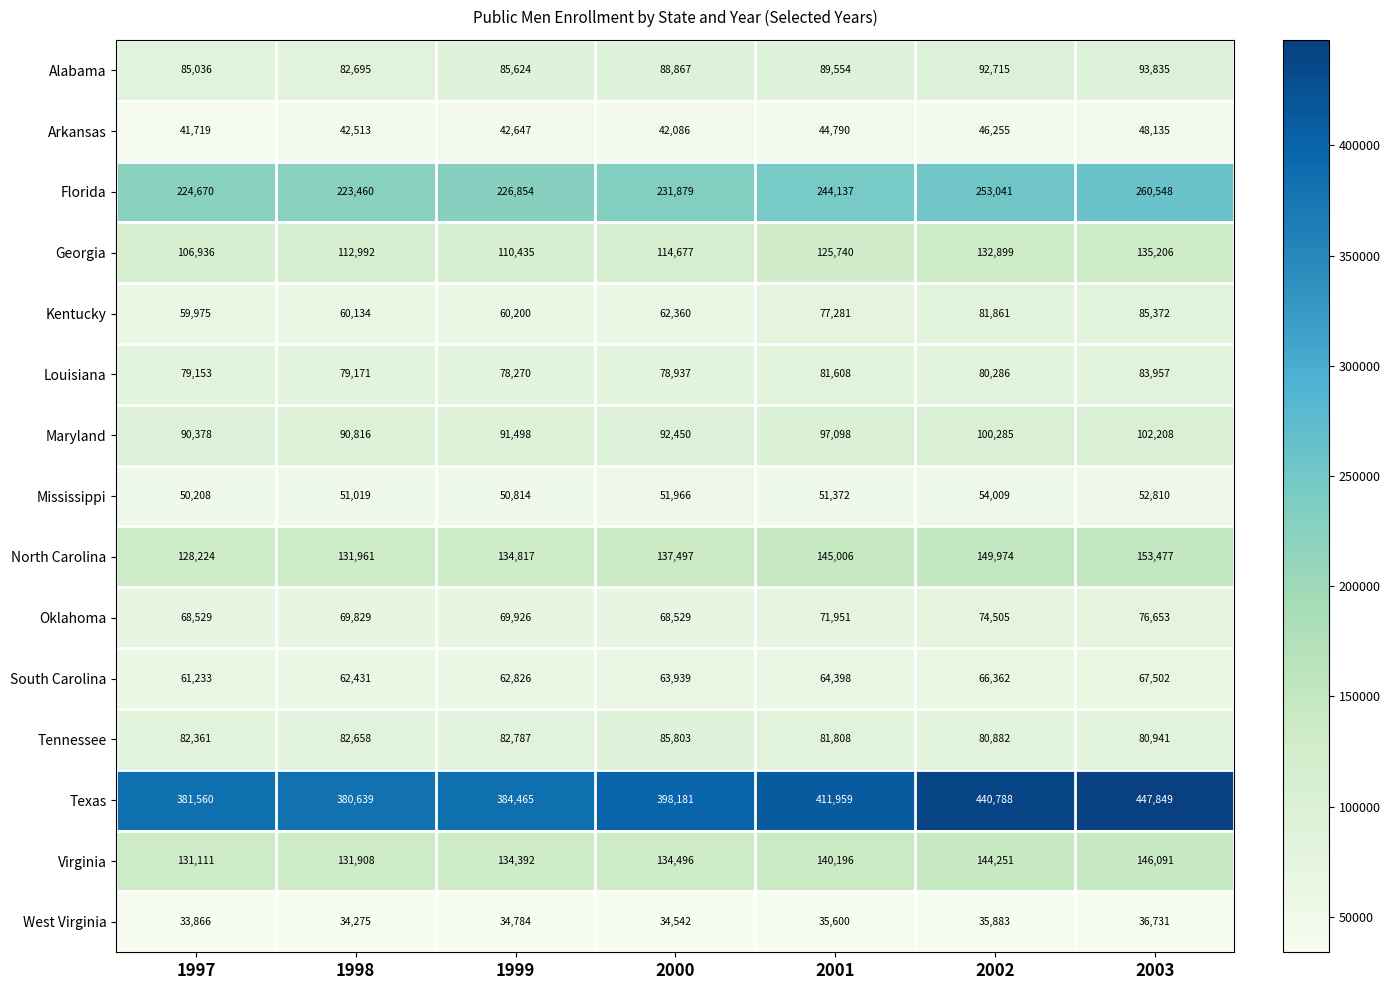

How many data points in South Carolina are less than 63939?

3